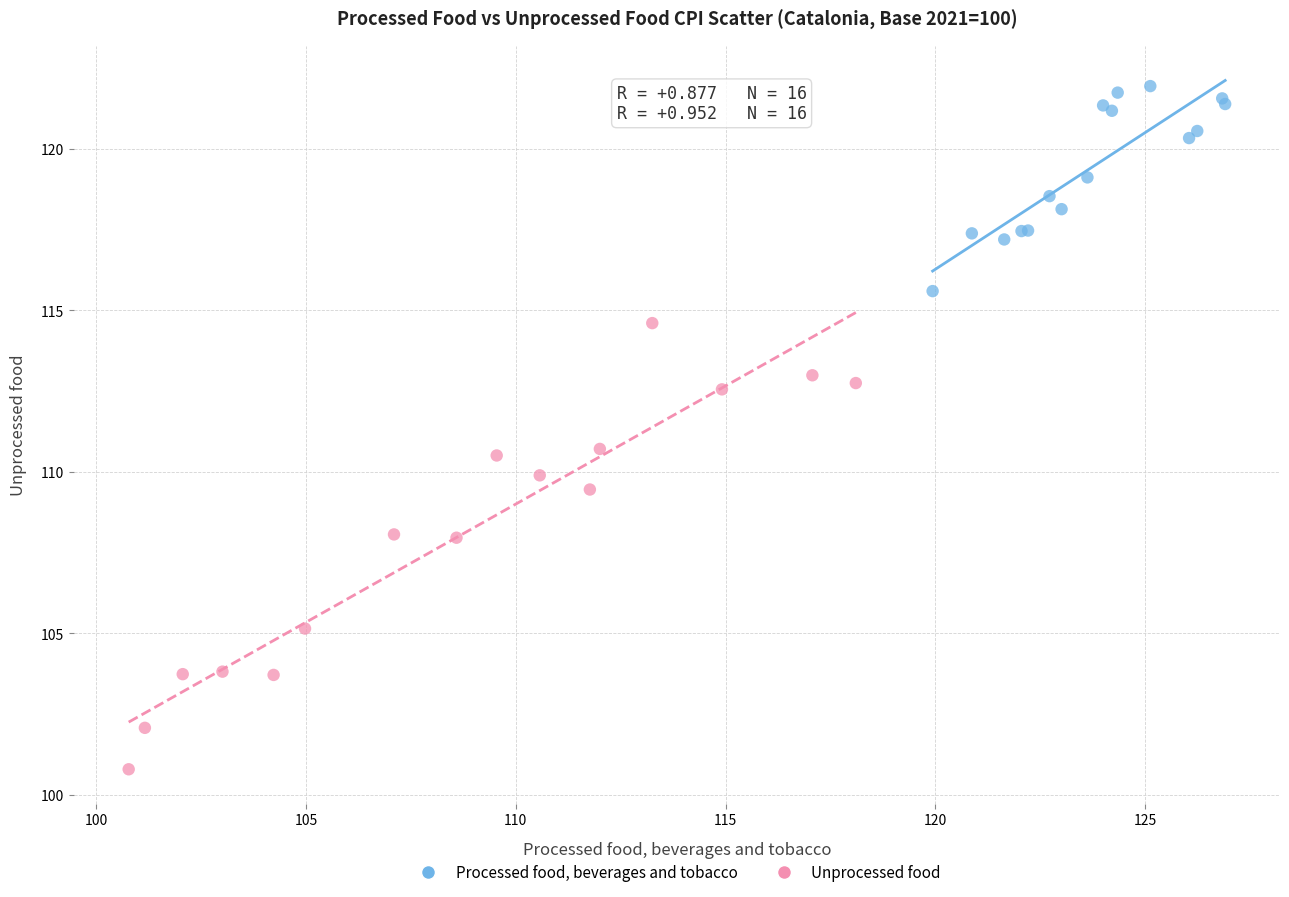

Which series reaches the maximum Y coordinate?

Processed food, beverages and tobacco